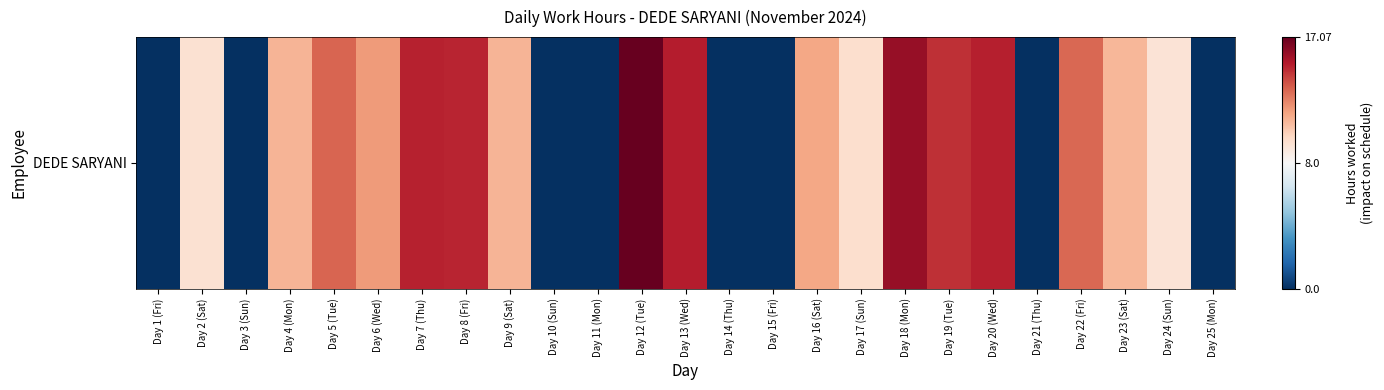

The value at Day 6 (Wed) is 11.8. True or false?

True